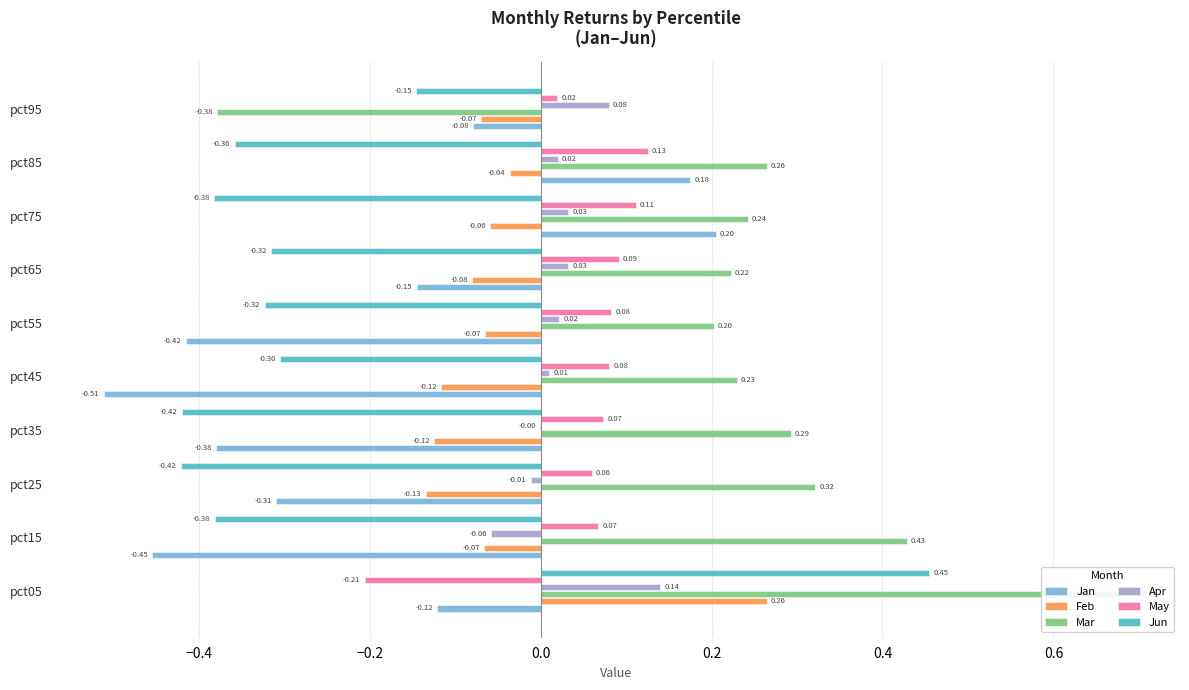

At how many categories does at least one series exceed 0?

10